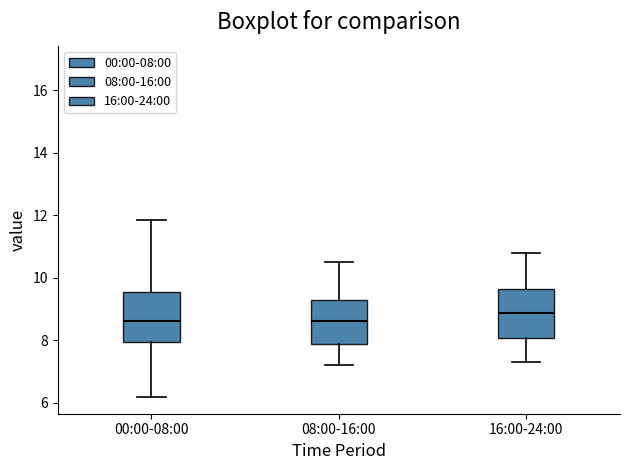

Reading left to right, read every box against the y-axis: the position of its median line, the range the box covers, and the ends of its whiskers. The values are not printed on the chart, so give them approximately, as read against the axis.

00:00-08:00: median 8.6, box 8.0 to 9.6, whiskers 6.2 to 11.8
08:00-16:00: median 8.6, box 7.8 to 9.2, whiskers 7.2 to 10.6
16:00-24:00: median 8.8, box 8.0 to 9.6, whiskers 7.4 to 10.8